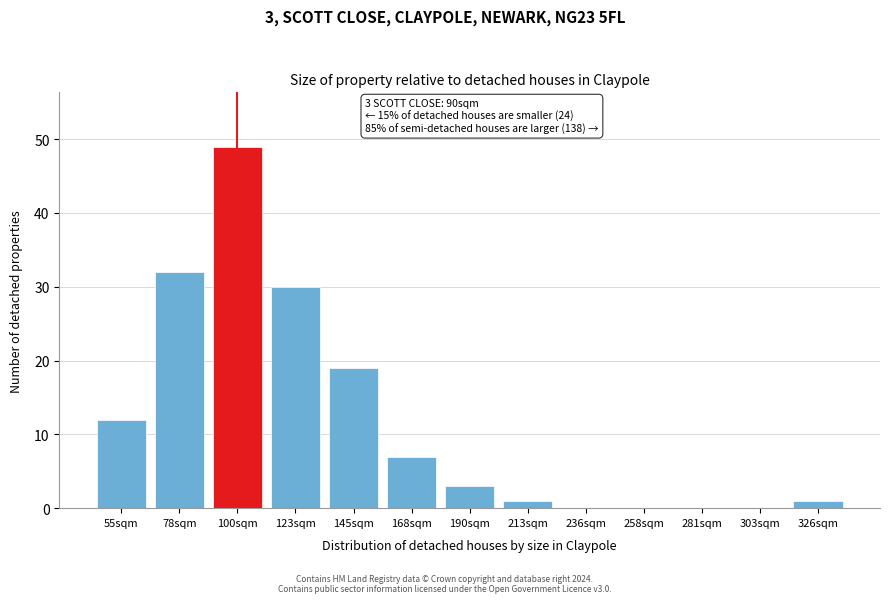

Reading right to left, extract all data points from this chart.

326sqm=1	303sqm=0	281sqm=0	258sqm=0	236sqm=0	213sqm=1	190sqm=3	168sqm=7	145sqm=19	123sqm=30	100sqm=49	78sqm=32	55sqm=12